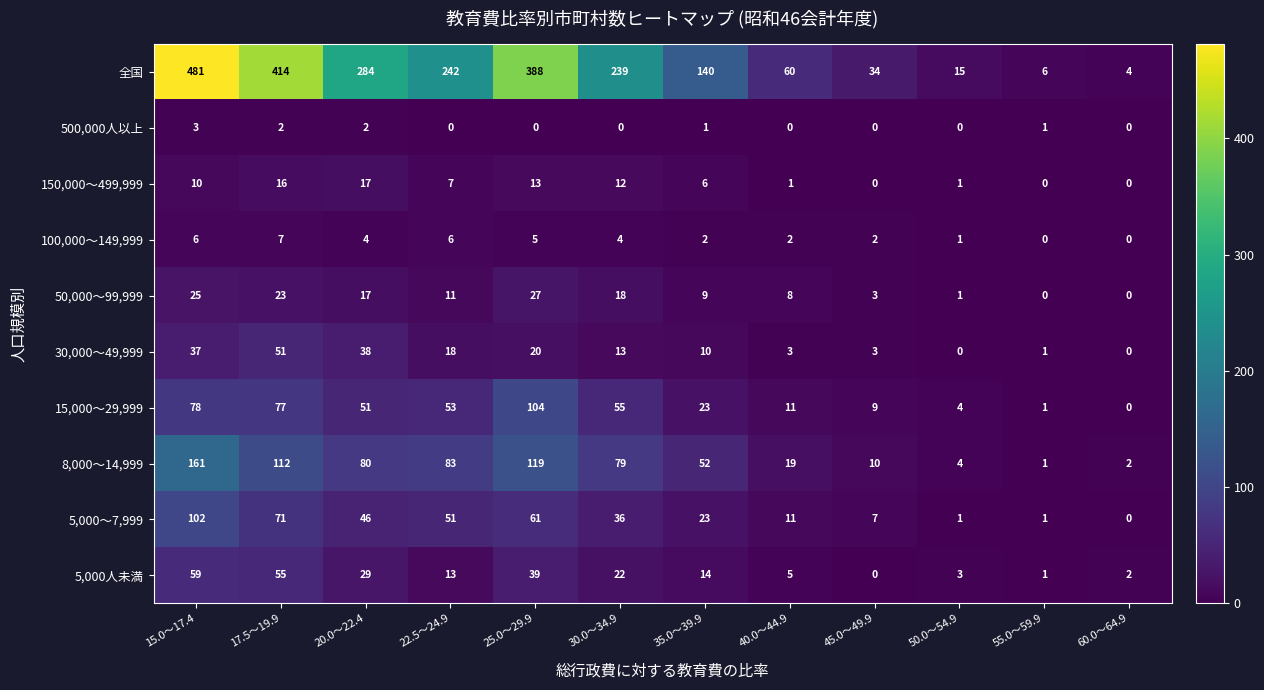

At which label does 8,000～14,999 first exceed 79?

15.0～17.4